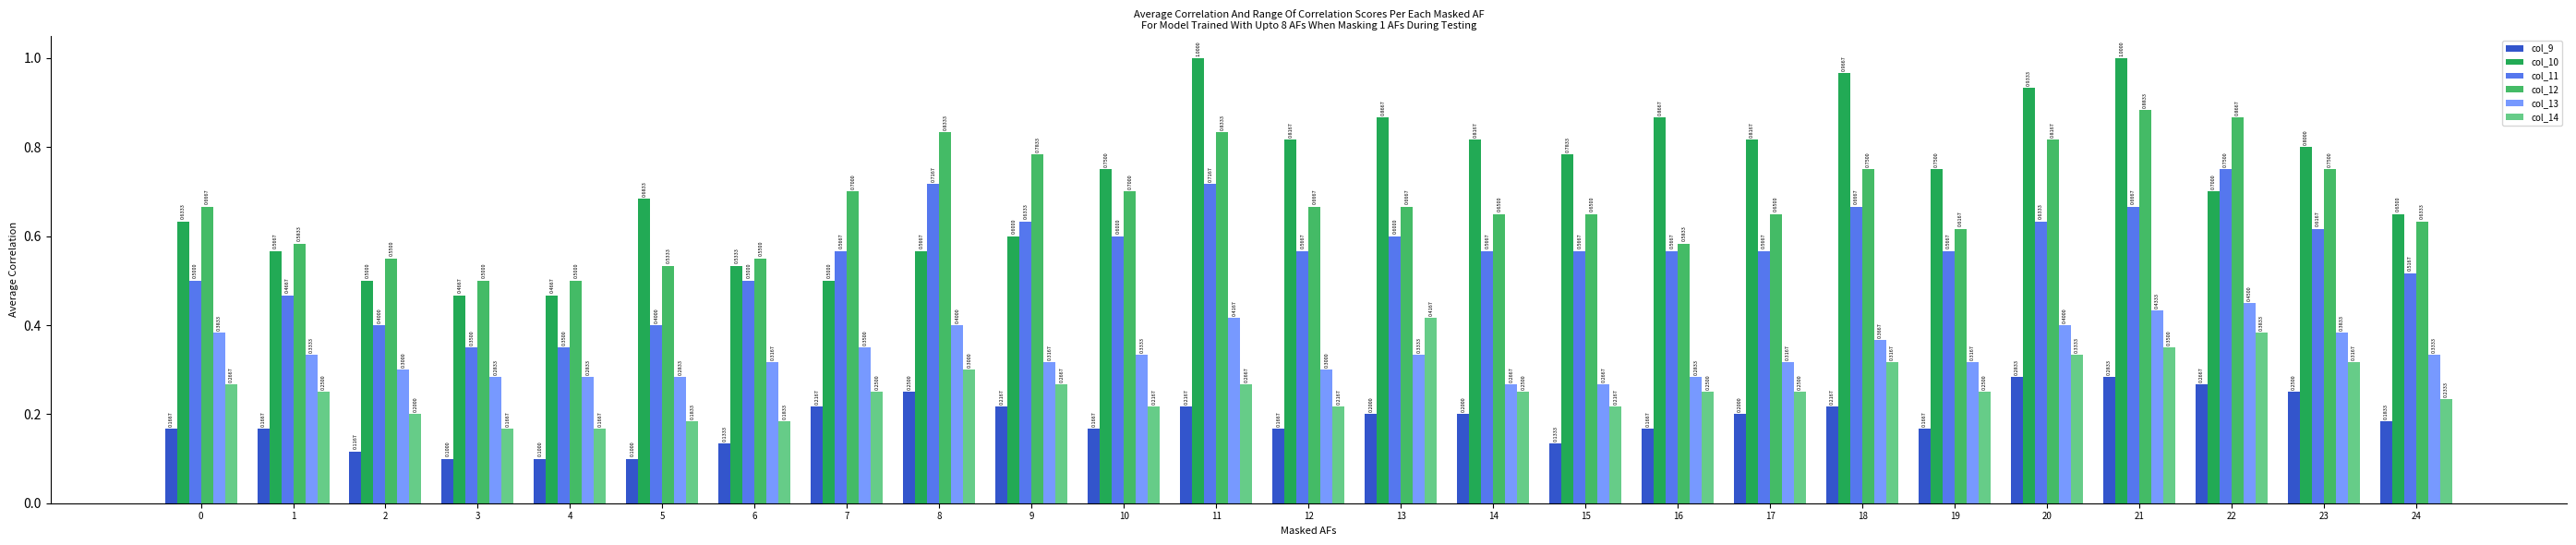

What are all the series names shown in the legend?

col_9, col_10, col_11, col_12, col_13, col_14